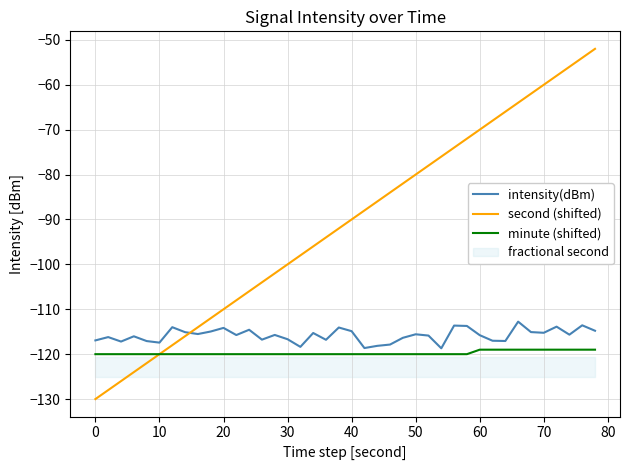

What is the approximate value of second (shifted) at 60?

-70.0